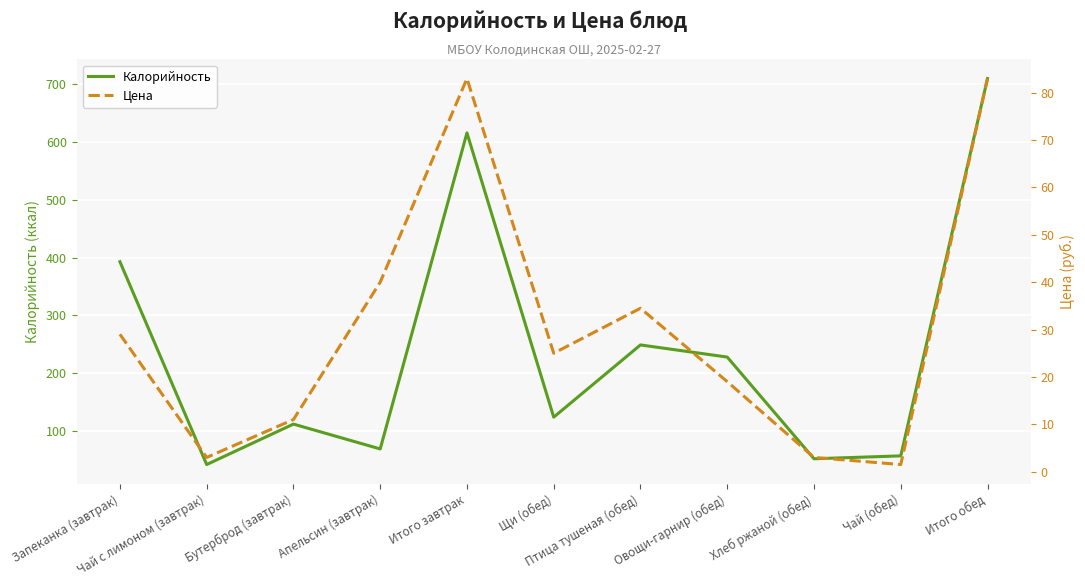

What is the label of the 8th point from the left?

Овощи-гарнир (обед)